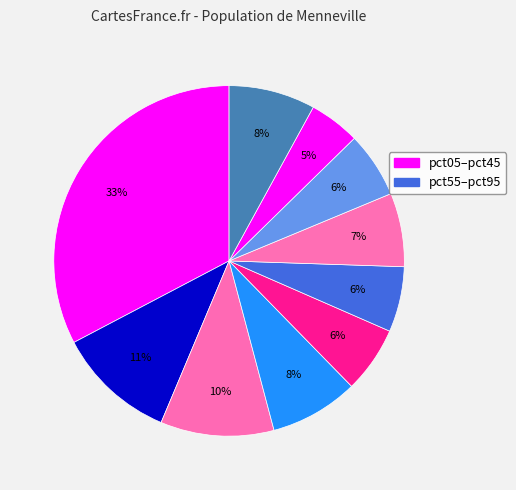

How many slices are in this pie chart?

10